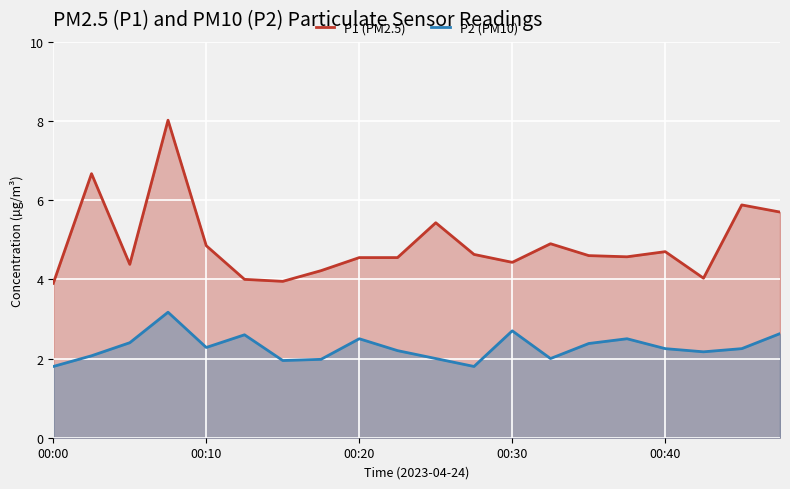

What is the sum of the P1 (PM2.5) values at 10 and 15?

10.0